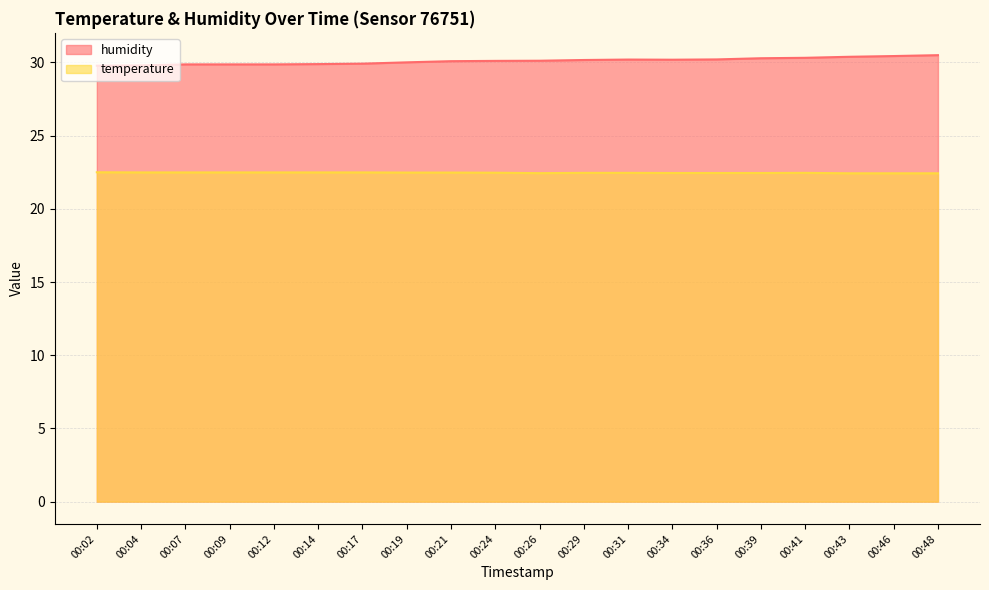

Rank the series at 00:43 from lowest to highest value.

temperature, humidity